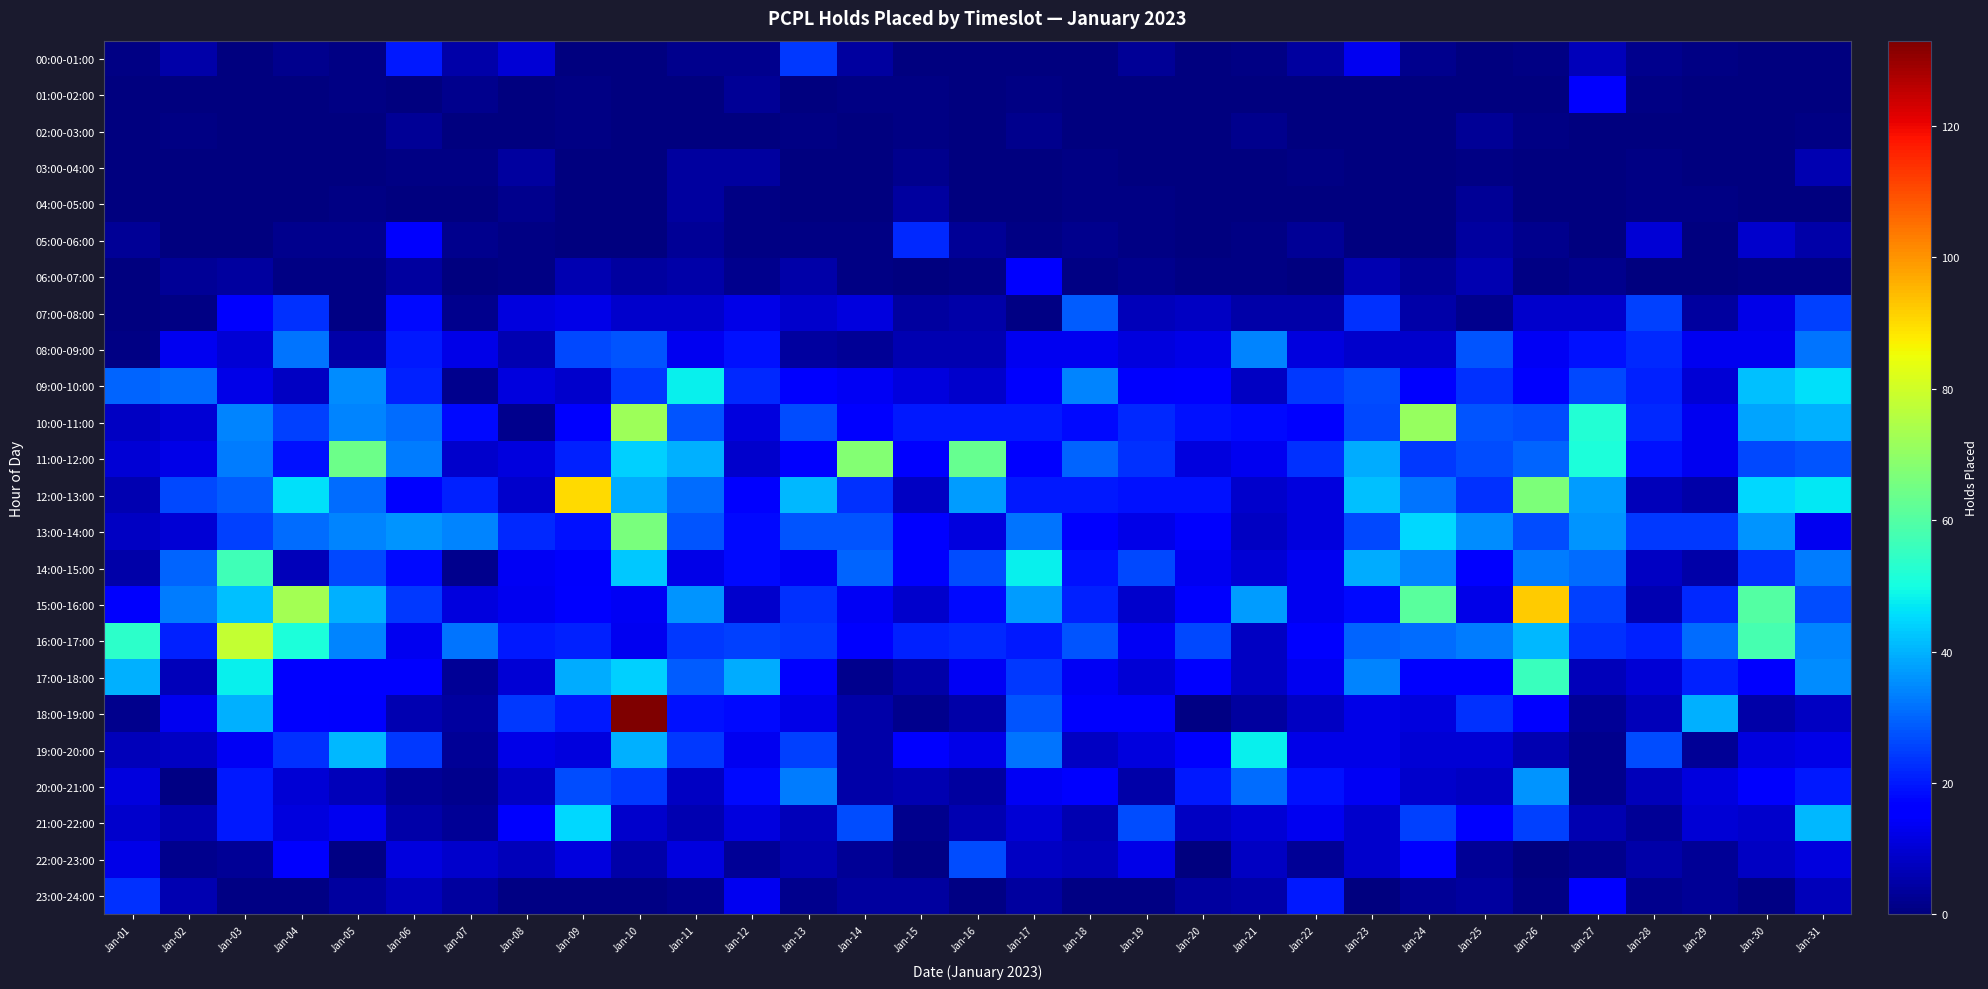

Which series has the largest range (max minus min)?

18:00-19:00